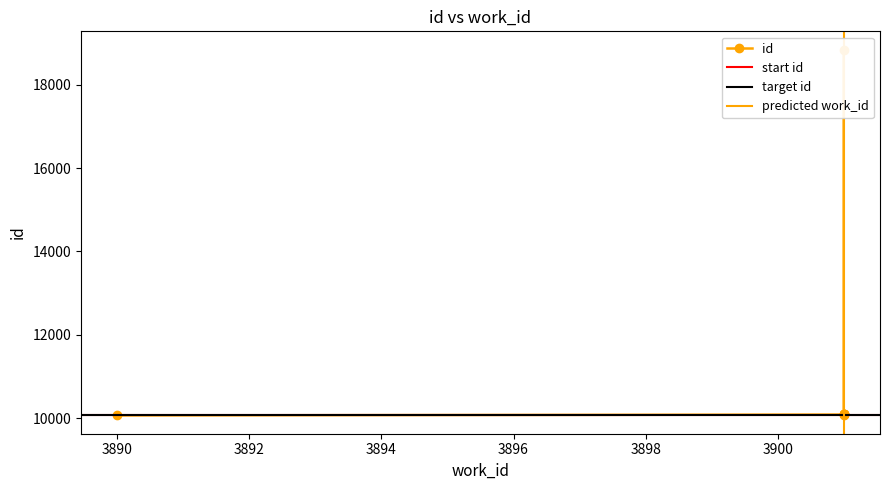

Between 3901 and 3890, which is larger?

3901